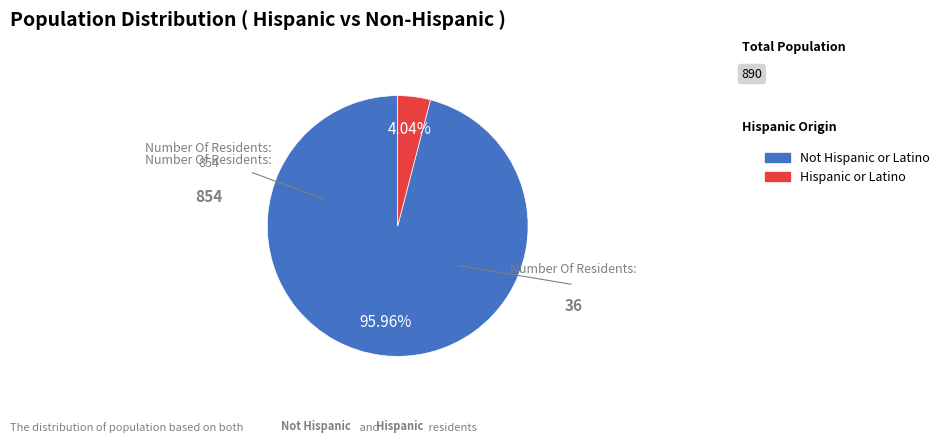

Which has a higher value, Hispanic or Latino or Not Hispanic or Latino?

Not Hispanic or Latino